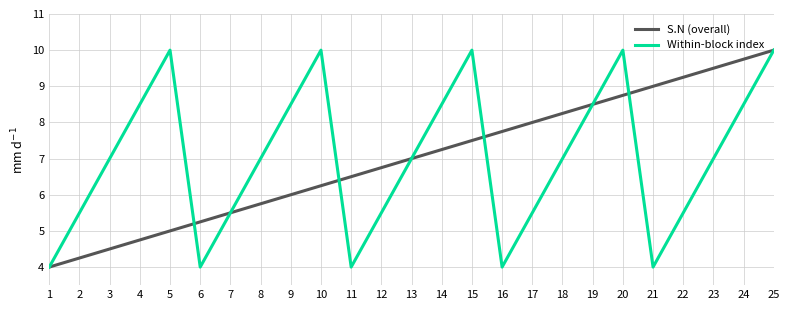

The value of S.N (overall) at 12 is 6.8. True or false?

True